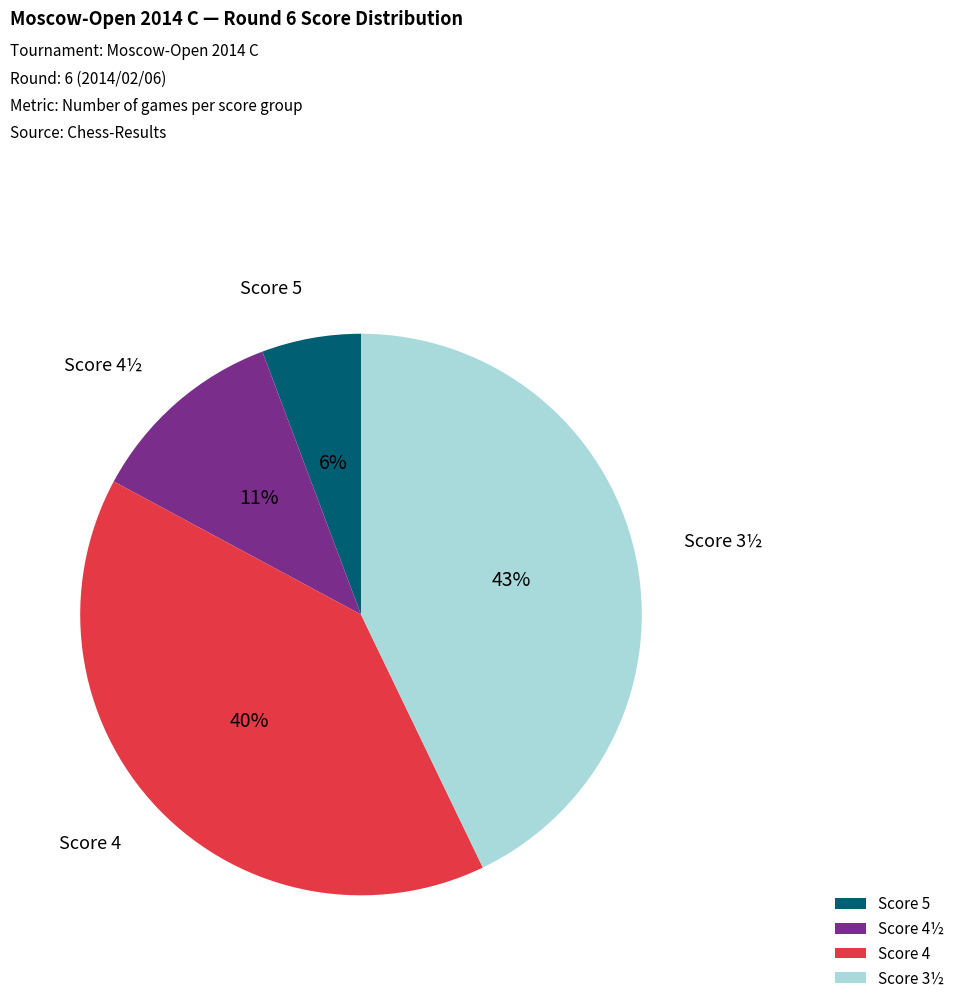

True or false: Score 4½ accounts for 1% of the total.

False